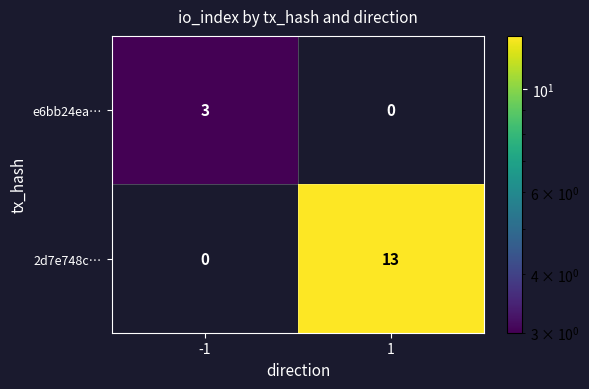

True or false: e6bb24ea… has a value of 0 at 1.

True